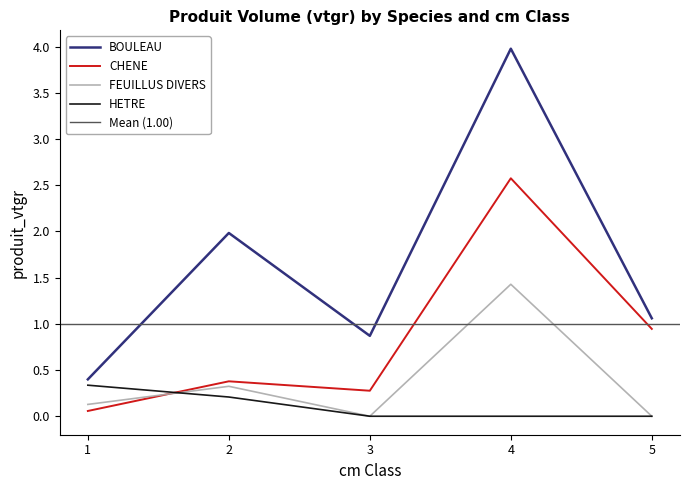

At which category does FEUILLUS DIVERS reach its first local peak?

2